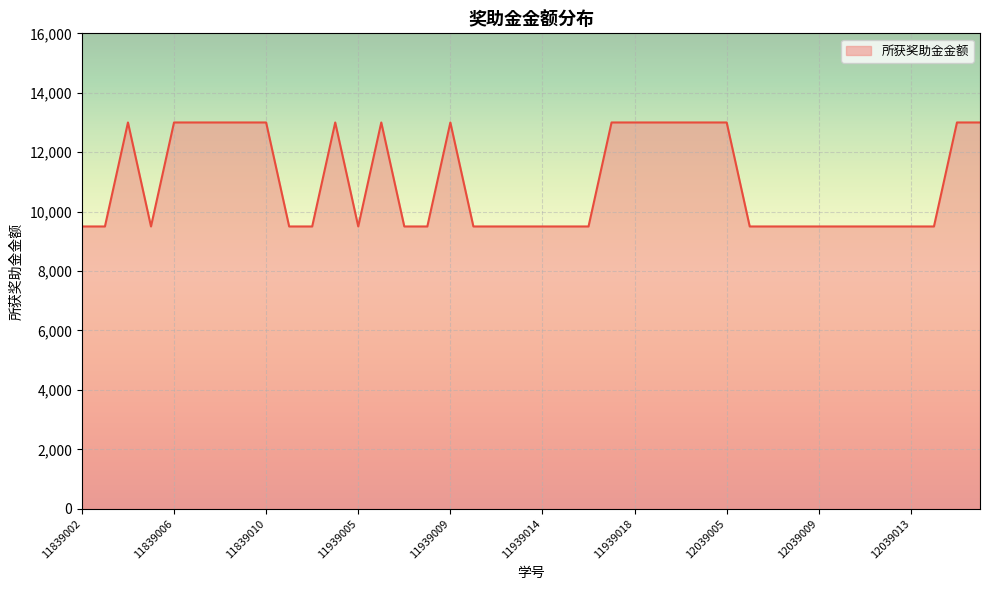

What is the sum of all values?

439500